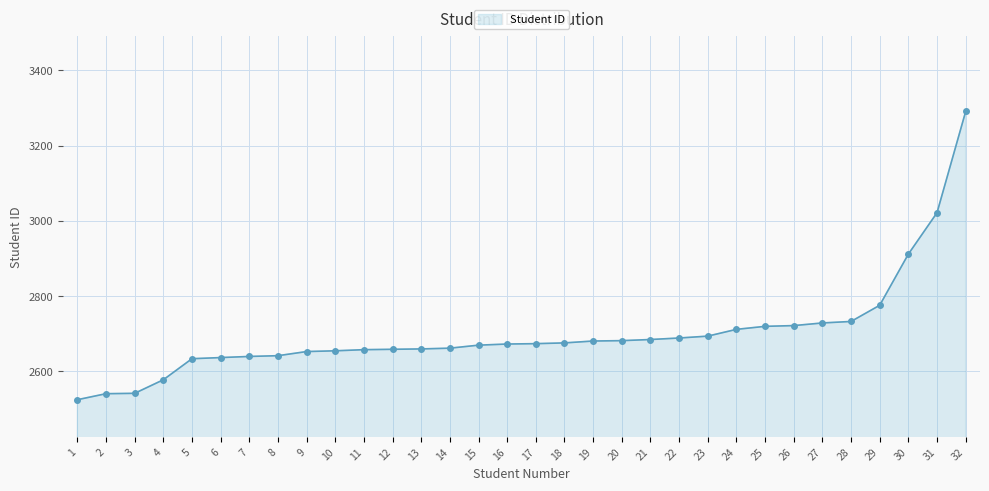

How many data points are less than 2674?

16